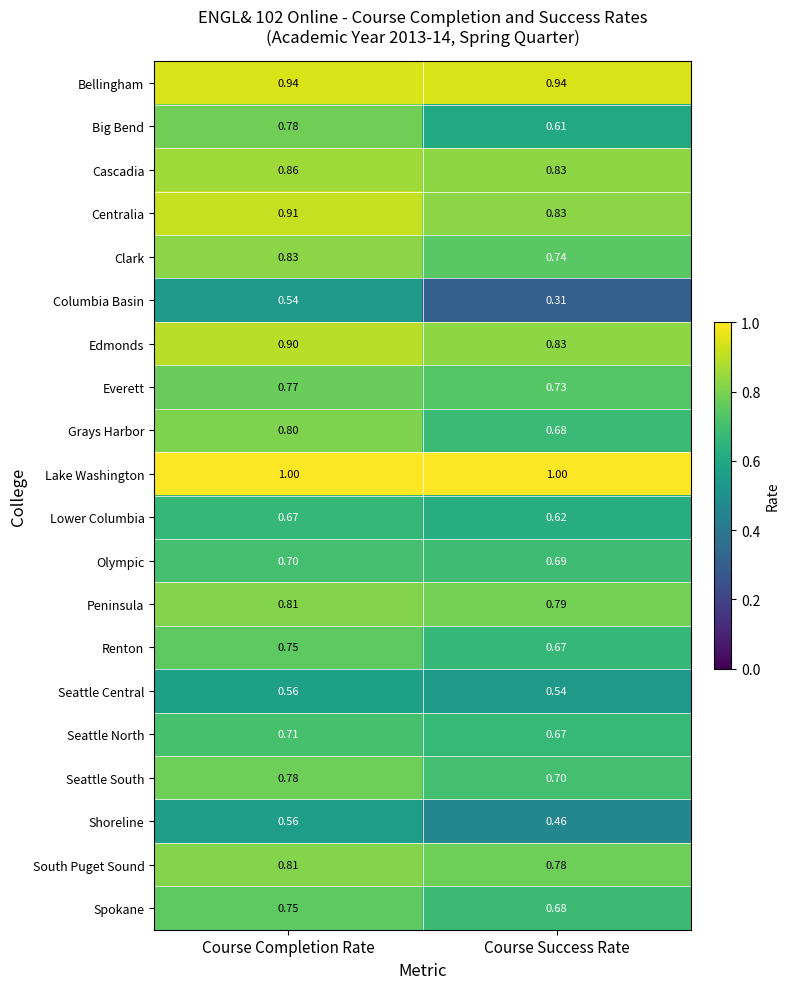

Where is Shoreline nearest to the value 0?

Course Success Rate